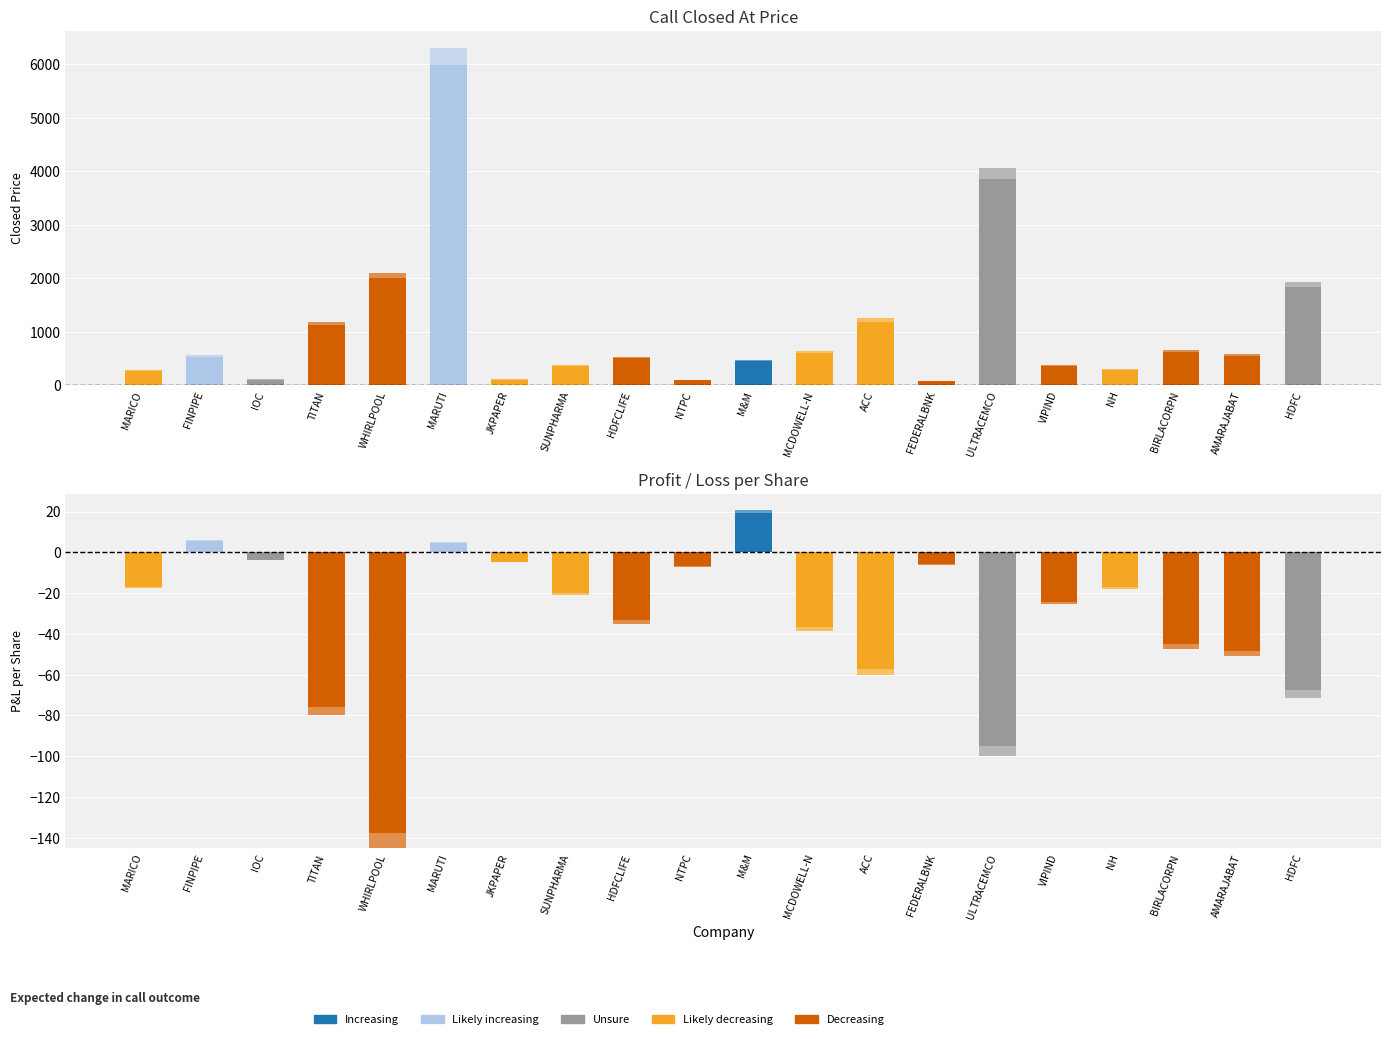

Which series has the widest spread of values?

Call Closed At